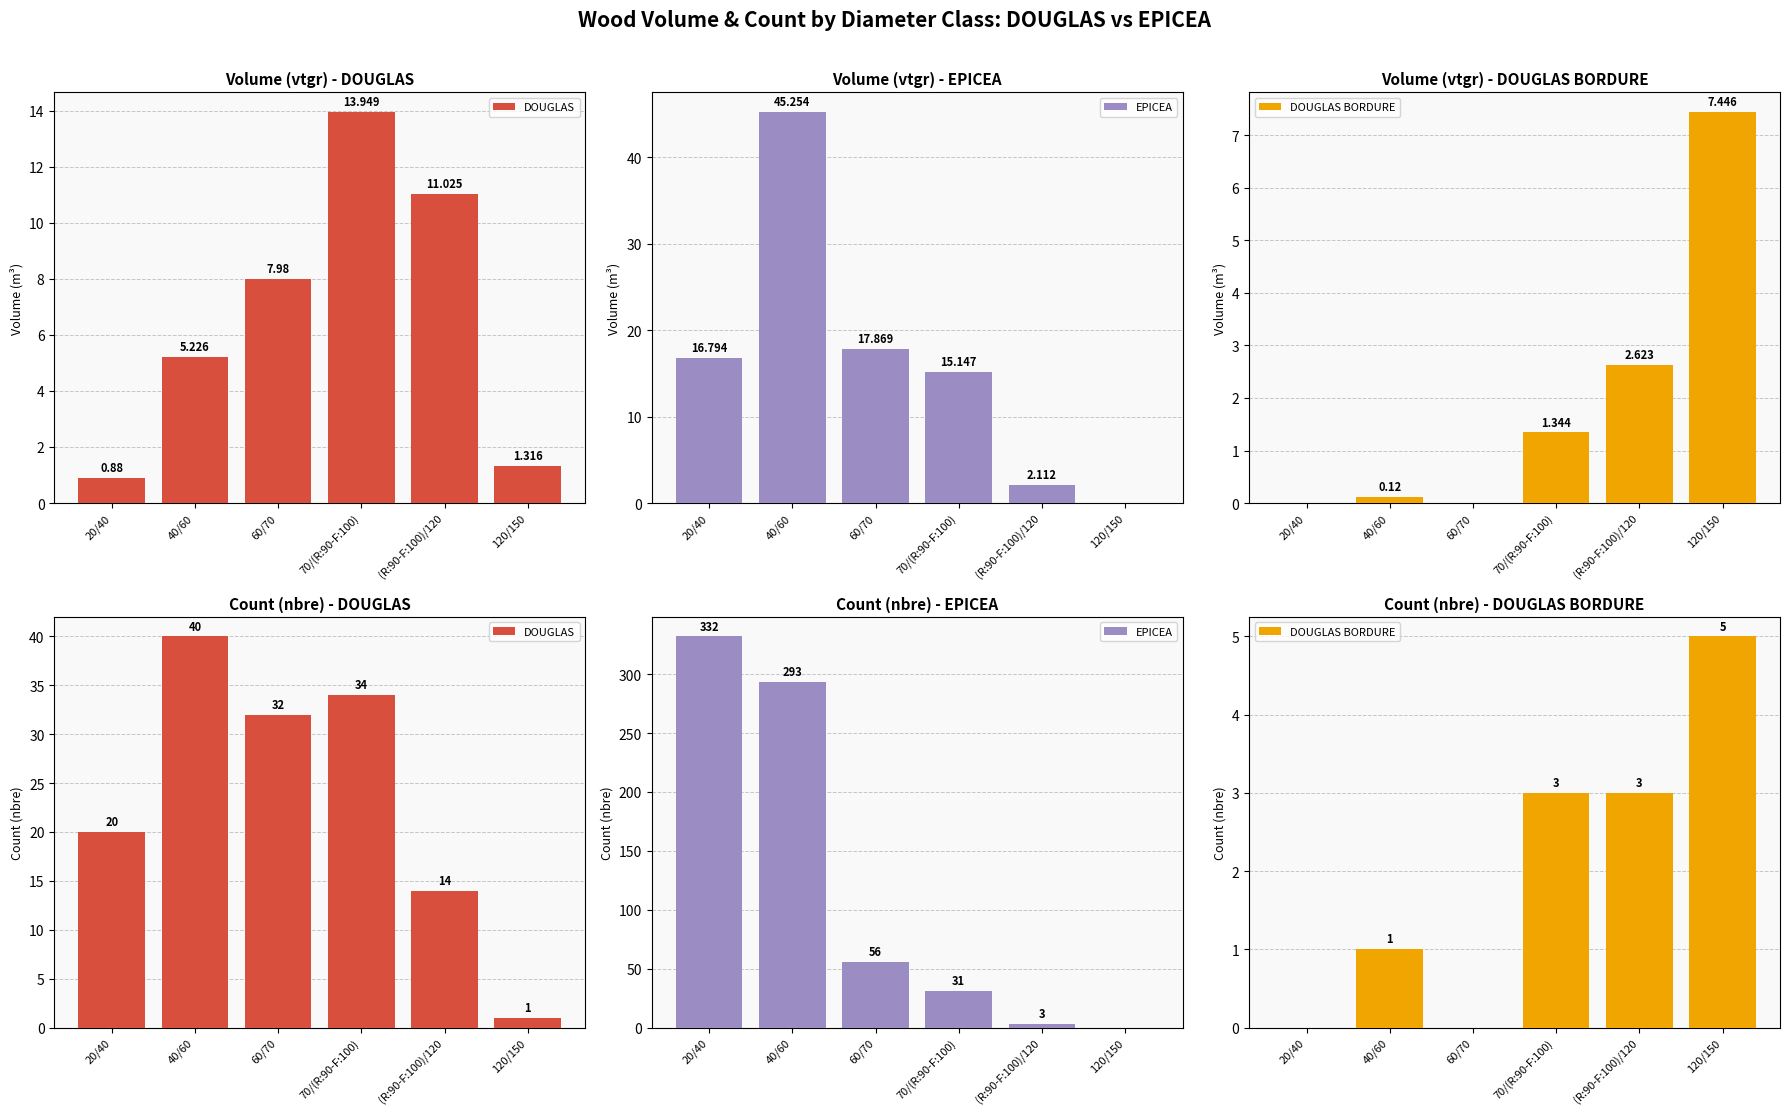

Rank the series by their average value, from highest to lowest.

EPICEA, DOUGLAS, DOUGLAS BORDURE